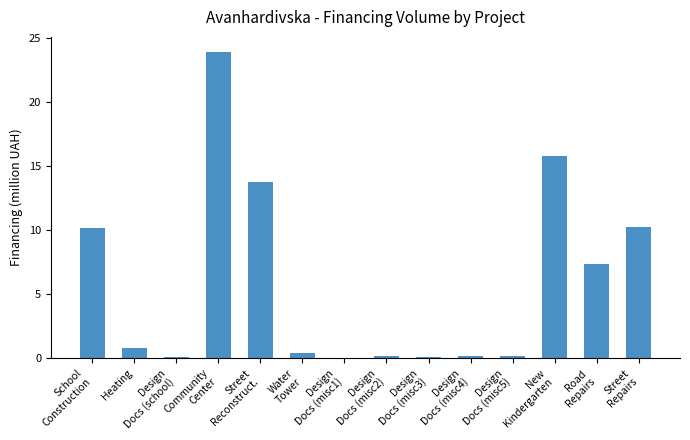

What is the sum of all values?

83.4